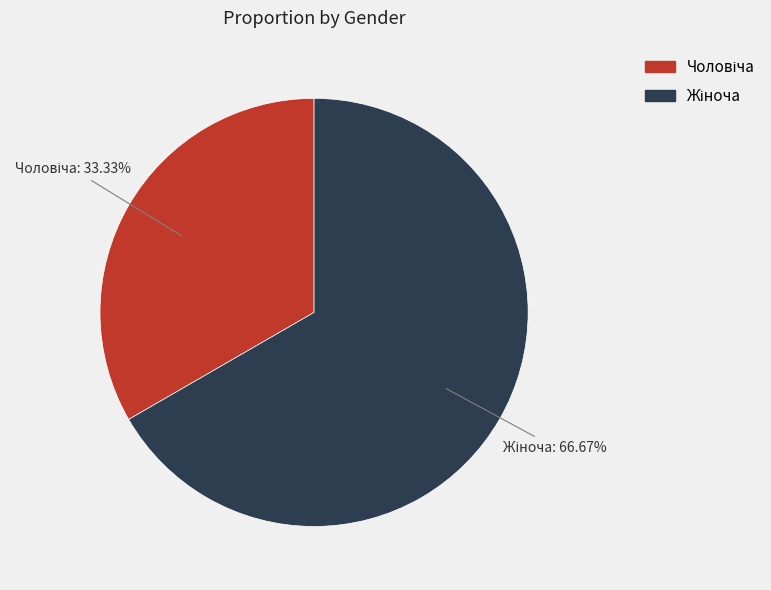

How many segments does this pie chart have?

2